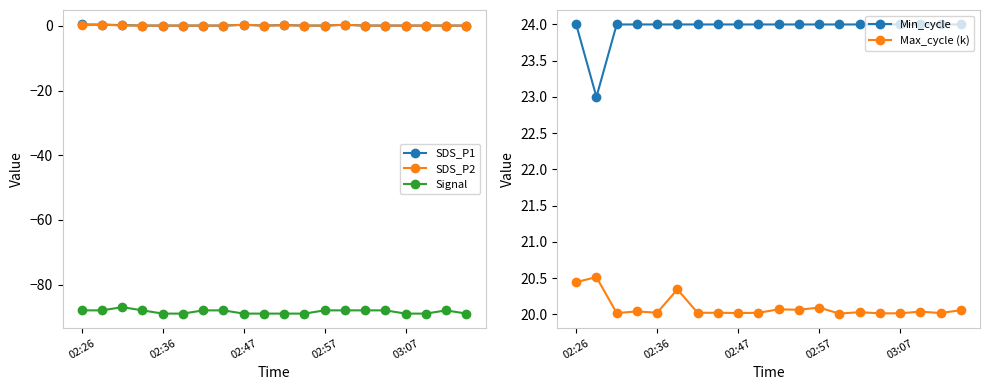

Is the value of Signal at 02:26 greater than the value of Max_cycle (k) at 5?

No